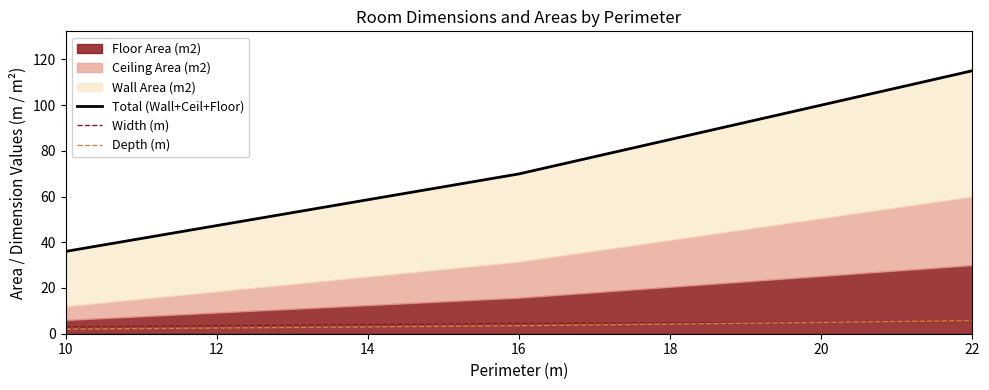

Which category has the lowest value in the Total (Wall+Ceil+Floor) series?

10